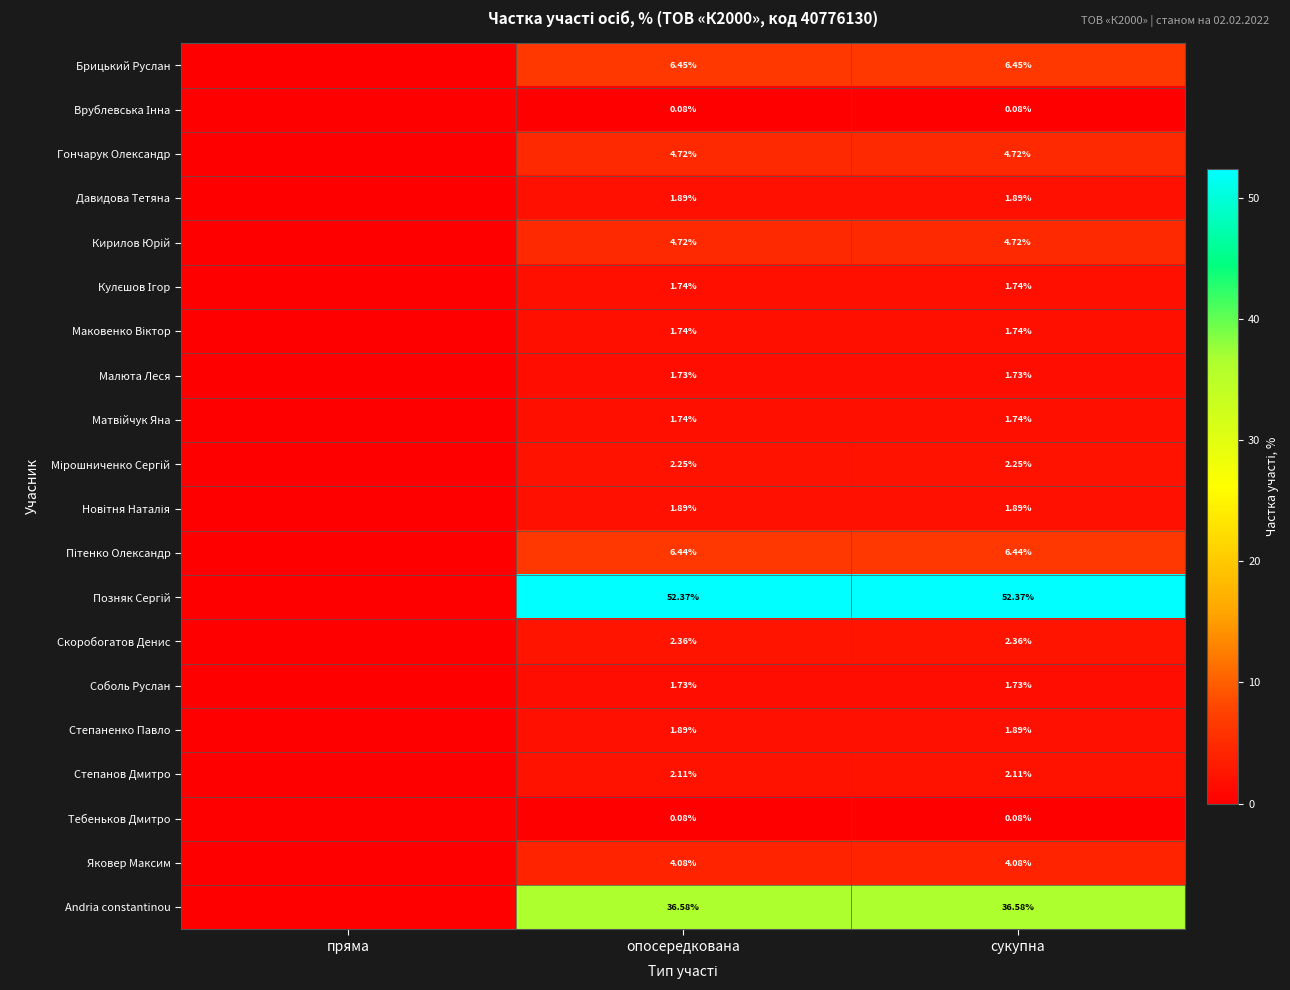

How many Врублевська Інна values are between 0 and 1?

3